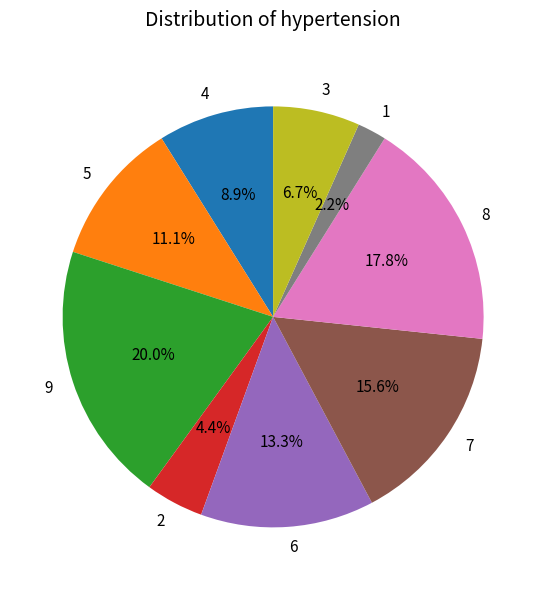

Which slice is the smallest?

1